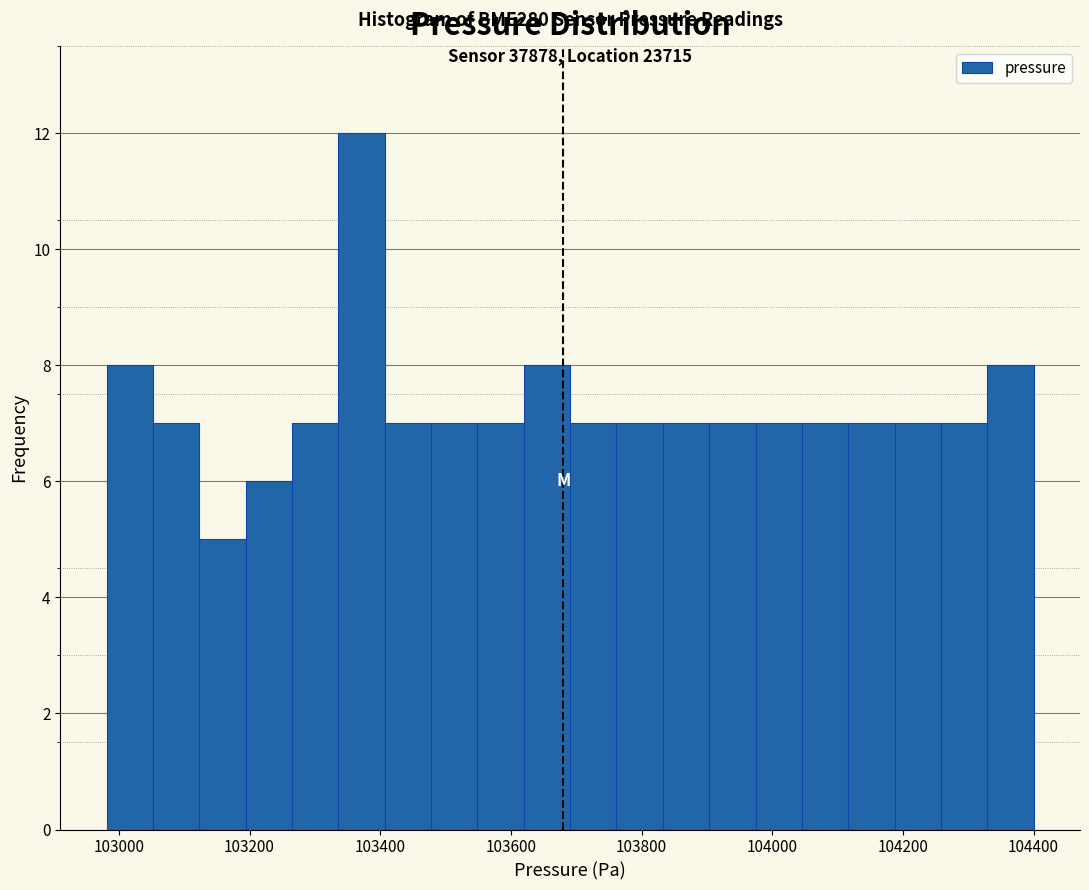

Read against the x-axis, roughly where is the centre of the tallest bar?

103380